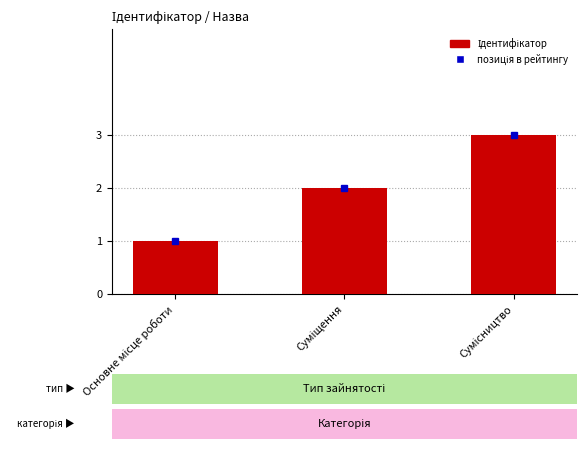

What is the sum of all values?

6